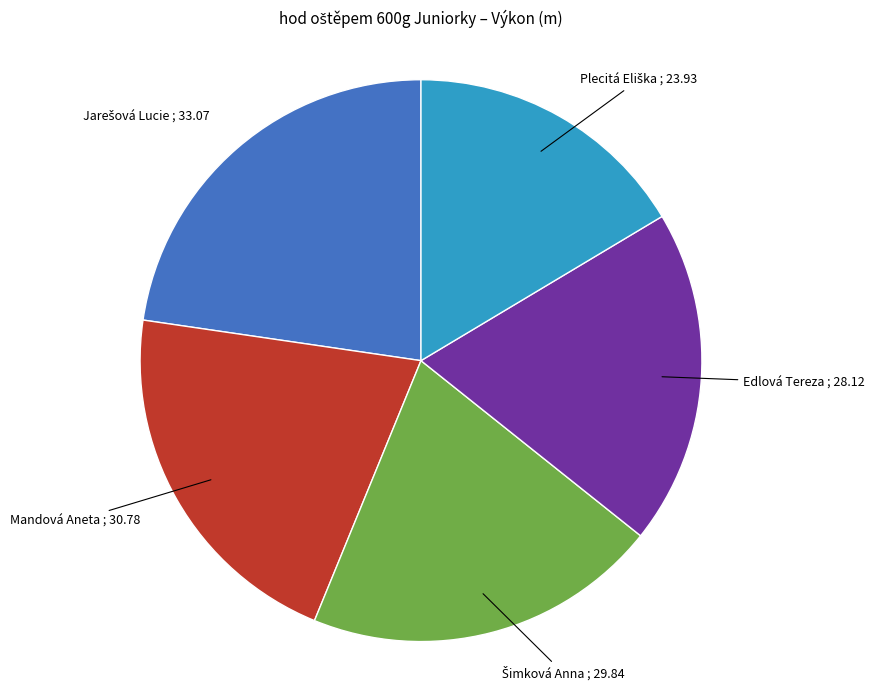

Is there a majority slice in this chart?

No